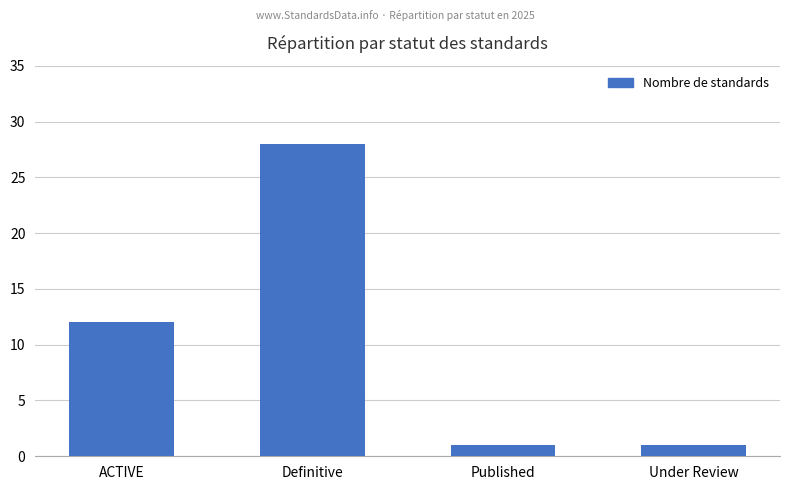

What position from the left is Under Review?

4